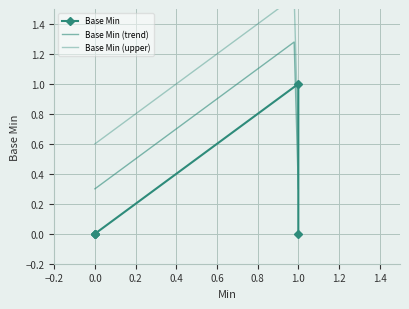

What is the maximum value shown in the chart?

1